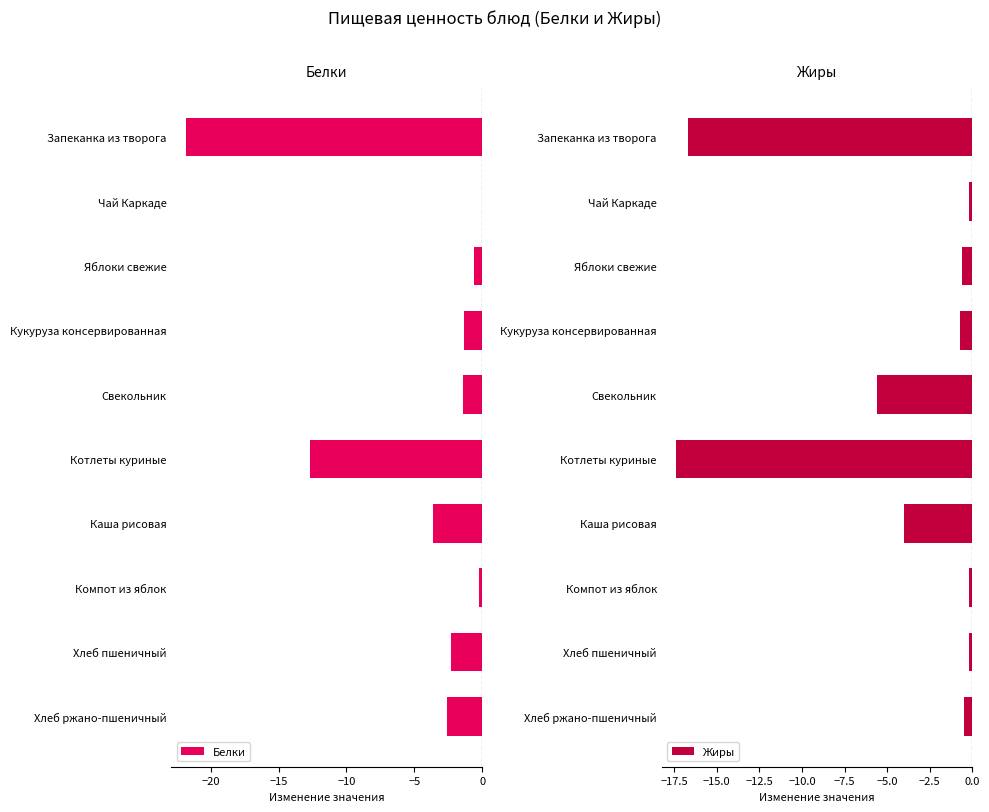

How many values in Белки are below zero?

9